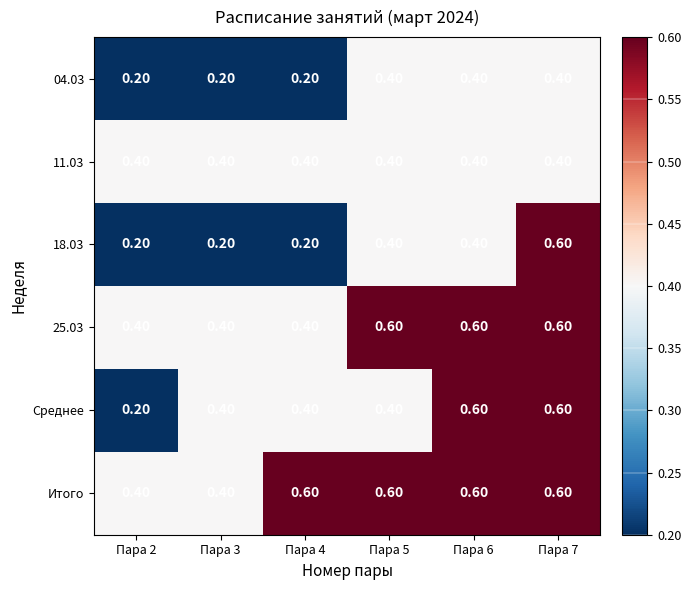

How many series are shown in this chart?

6